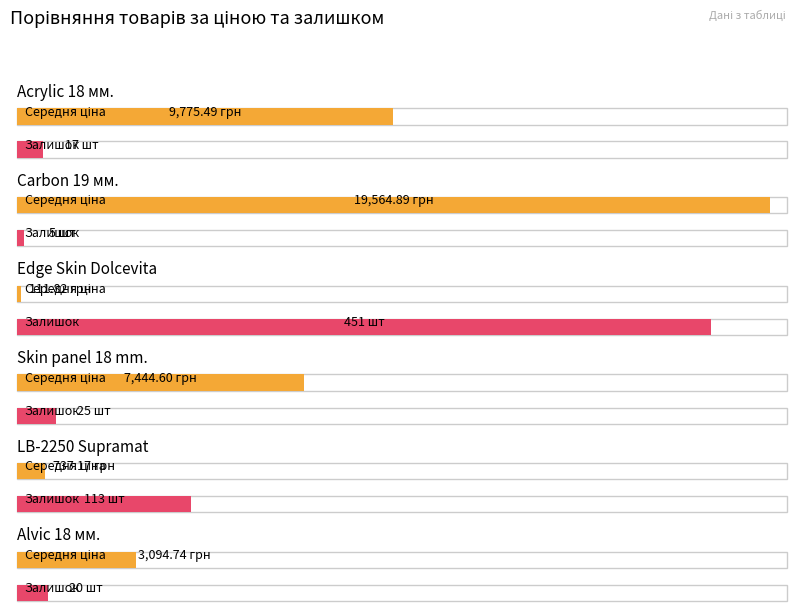

The Залишок (середній) series shows 164.8 at LB-2250 Supramat. True or false?

False